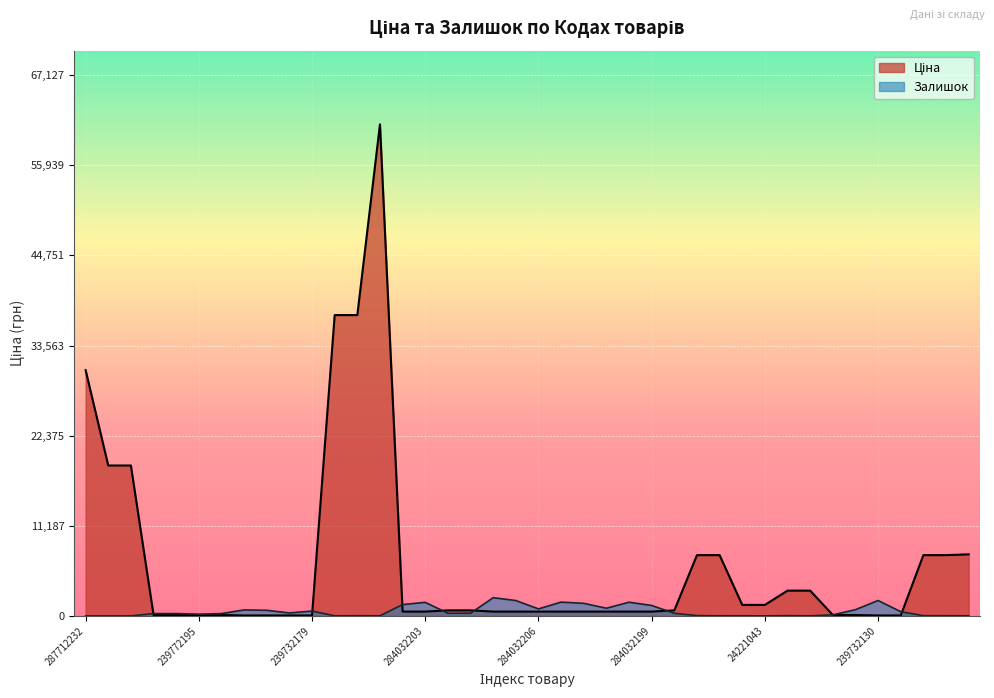

List the series in order of their overall mean, lowest first.

Залишок, Ціна